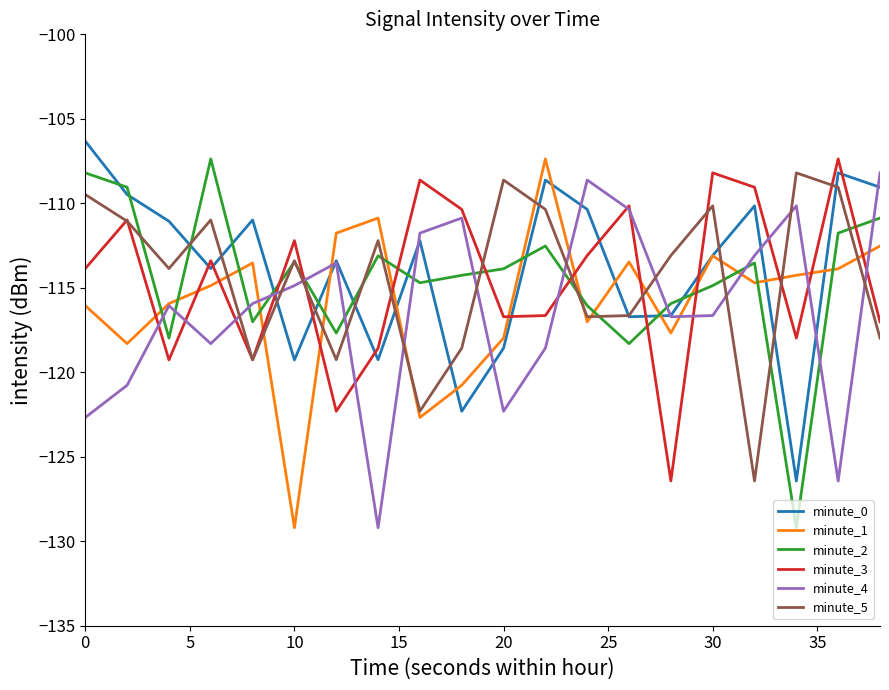

What are all the series names shown in the legend?

minute_0, minute_1, minute_2, minute_3, minute_4, minute_5